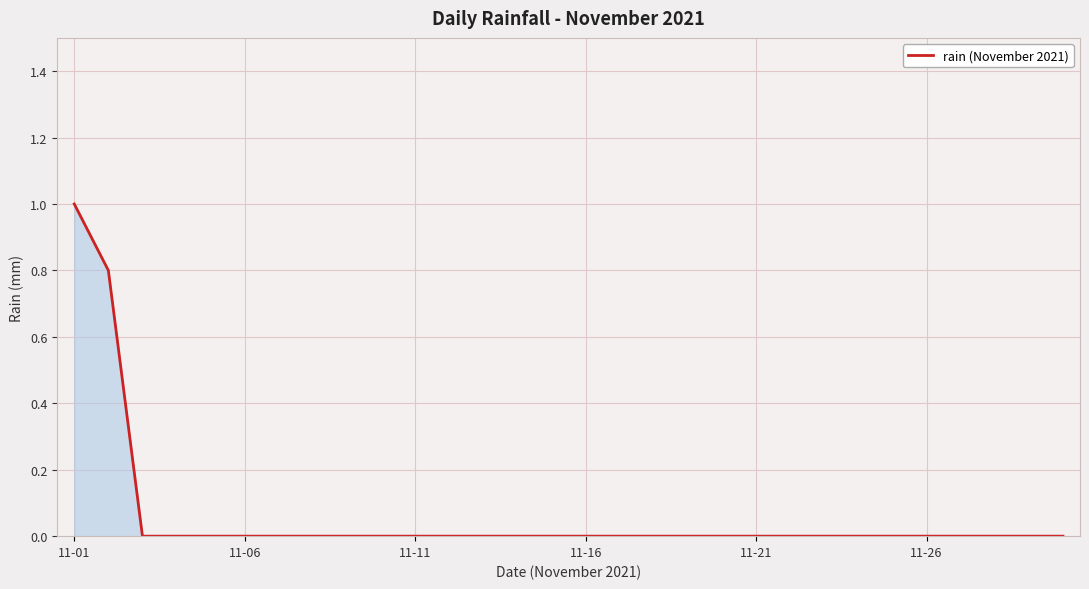

What is the greatest value displayed?

1.0